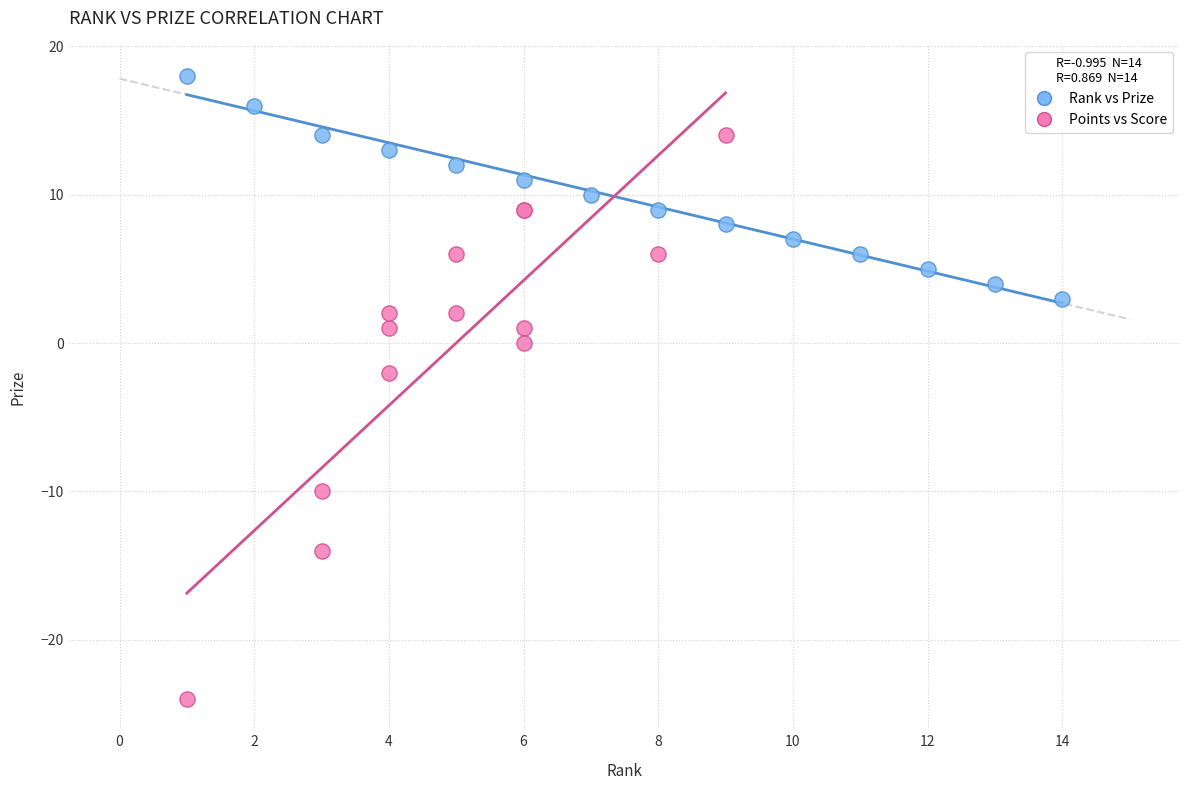

Which series has the largest Y range (max minus min)?

Points vs Score